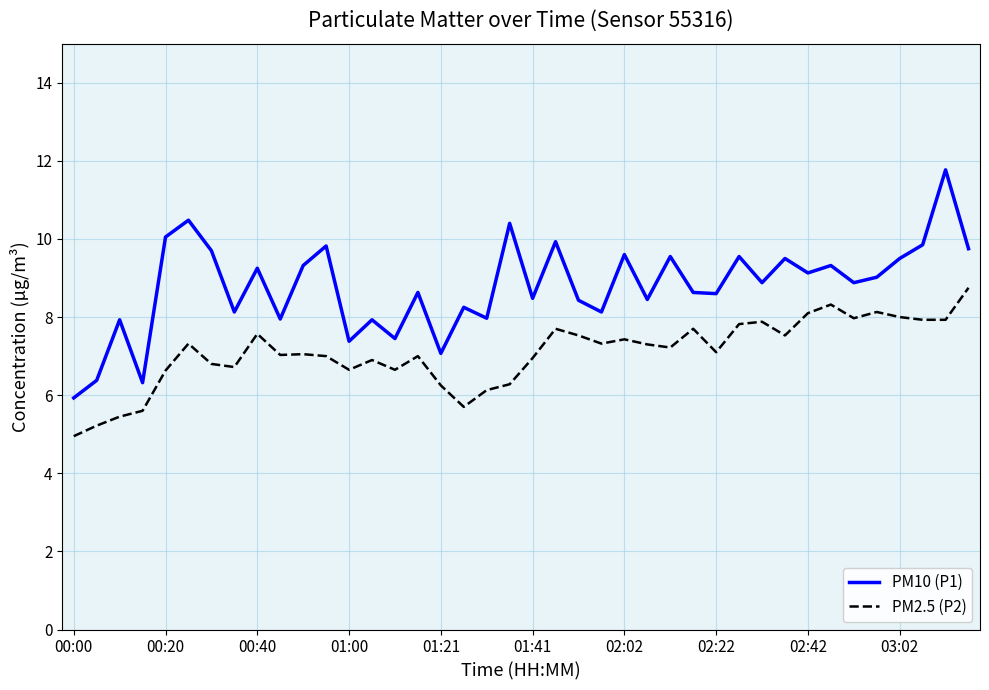

Which series has the largest total across all categories?

PM10 (P1)